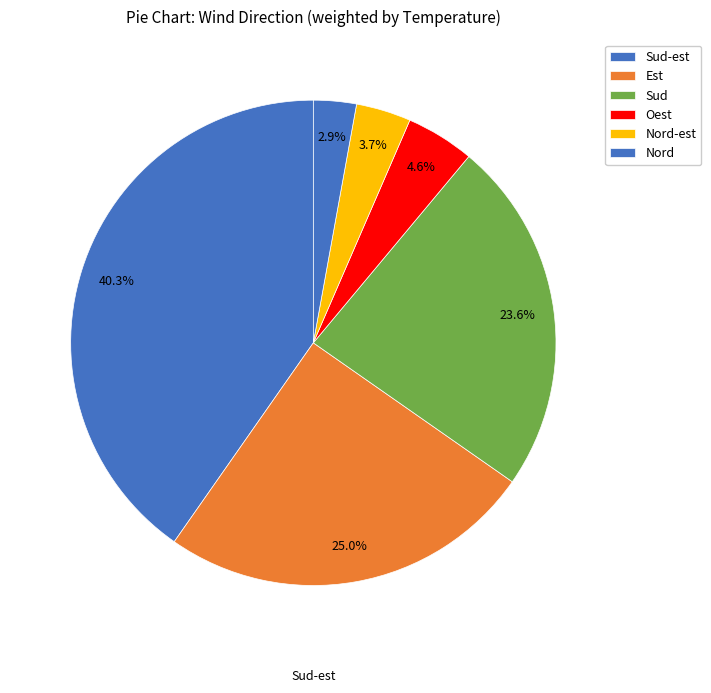

How many segments does this pie chart have?

6